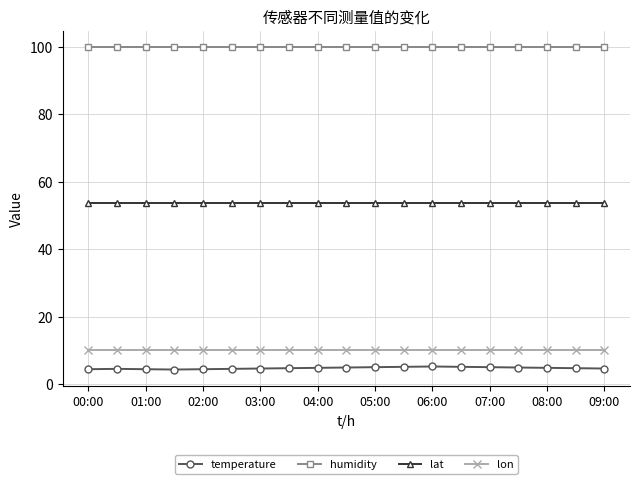

True or false: humidity and lon intersect in this chart.

False